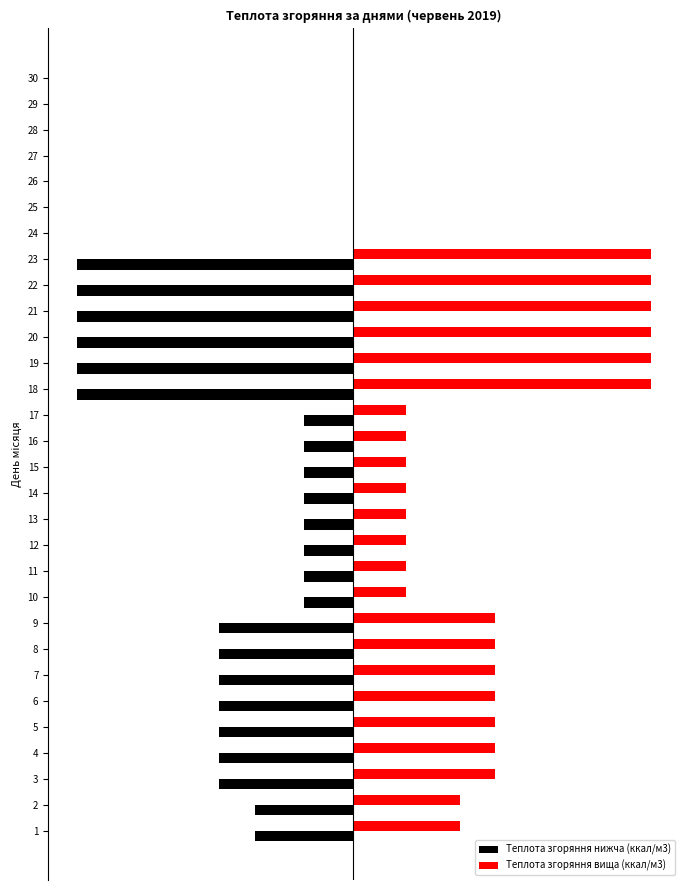

What are all the series names shown in the legend?

Теплота згоряння нижча (ккал/м3), Теплота згоряння вища (ккал/м3)